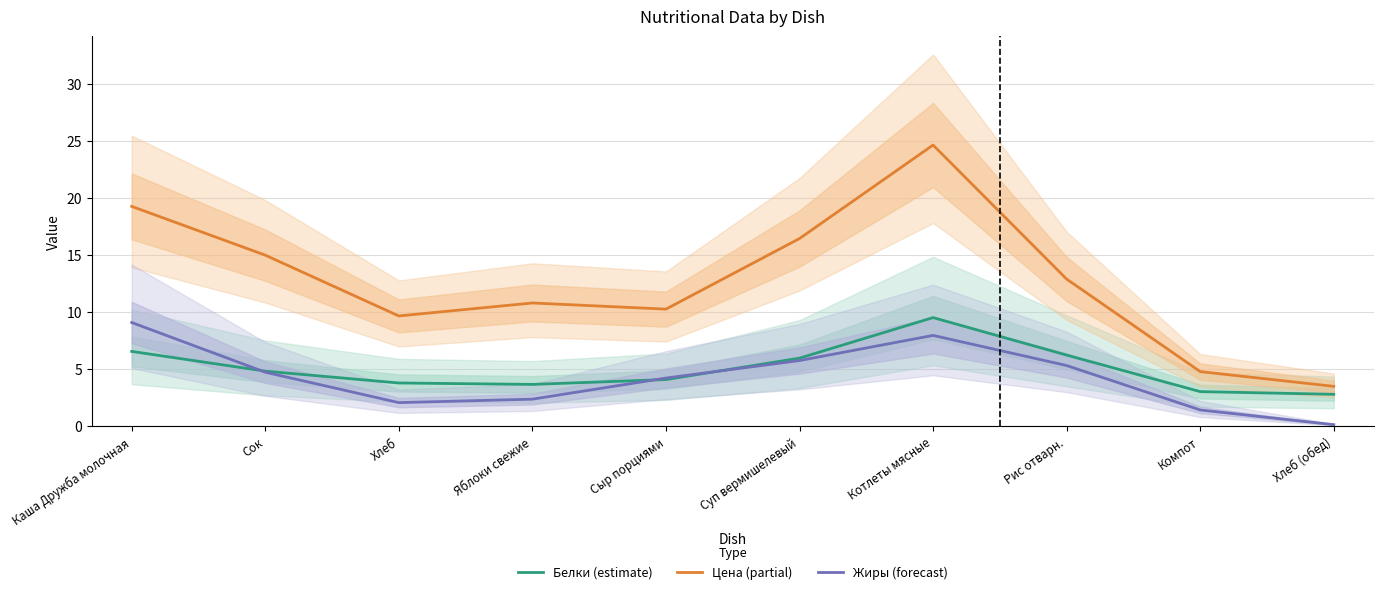

List the series in order of their peak value, lowest first.

Жиры (forecast), Белки (estimate), Цена (partial)